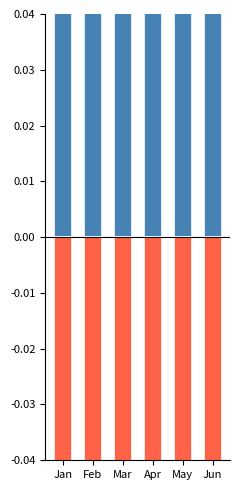

Reading left to right, list all the values displayed in this chart.

Sales: 0.5	0.6	0.6	0.6	0.6	0.6
Overhead: -0.5	-0.4	-0.4	-0.4	-0.4	-0.5